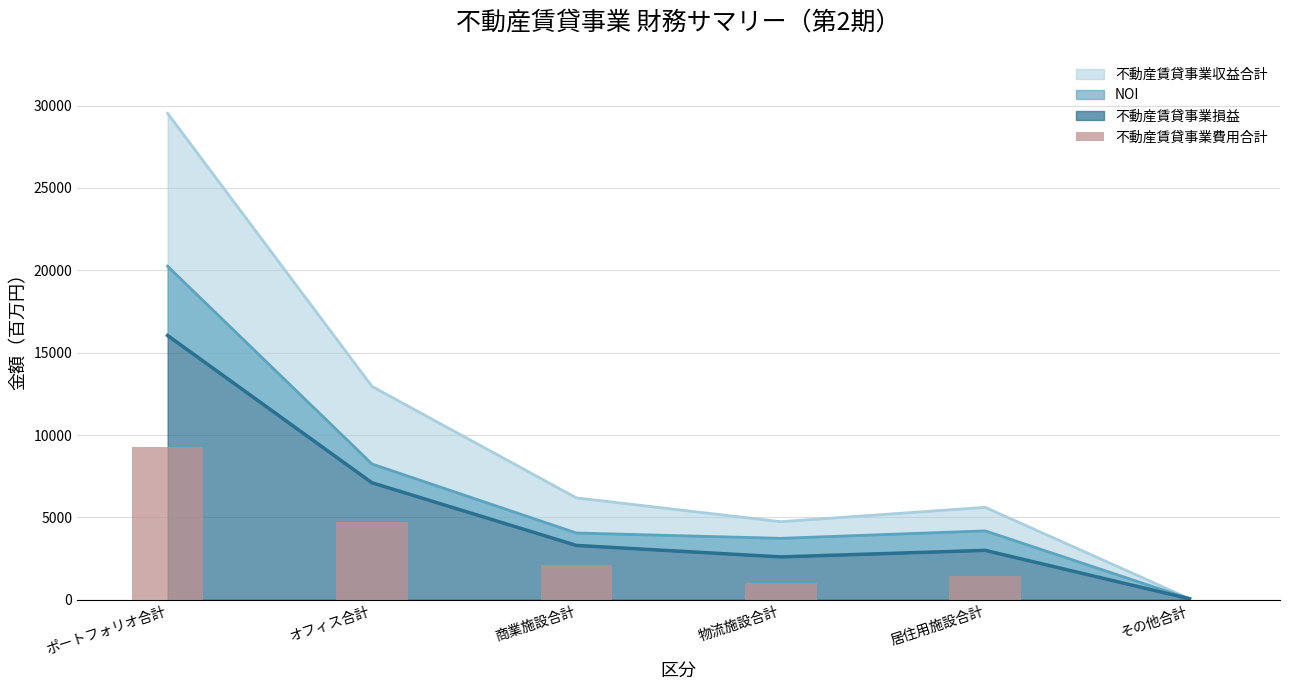

How many categories are shown in the chart?

6